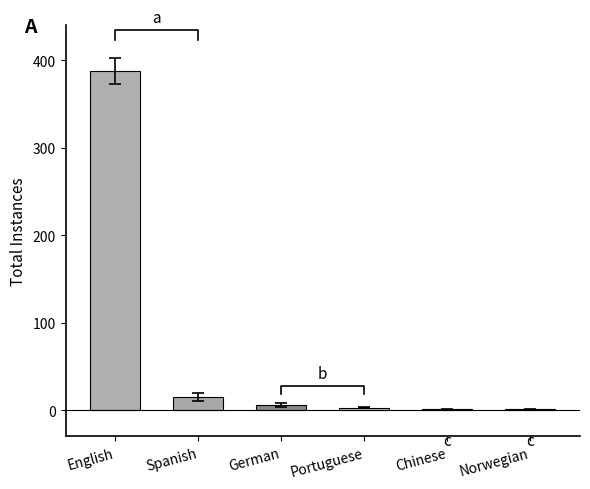

What is the label of the 5th bar from the left?

Chinese